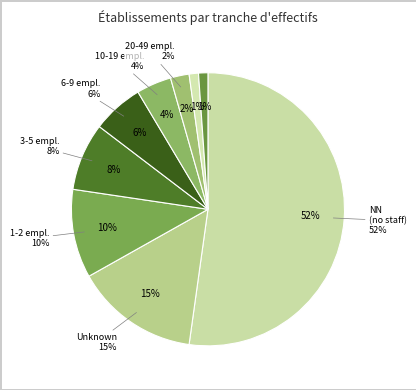

Which slice represents more than half of the pie?

NN